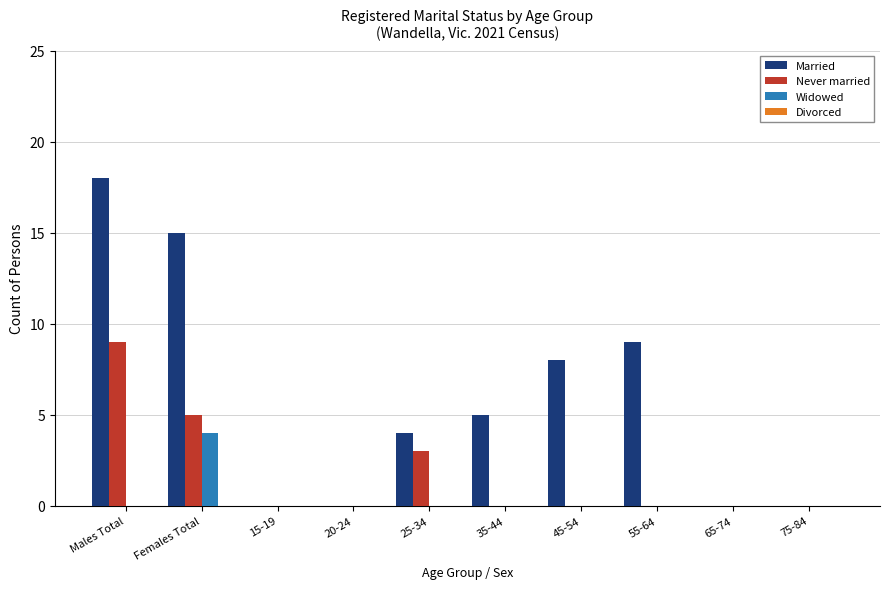

Reading left to right, extract all data points from this chart.

Married: Males Total=18	Females Total=15	15-19=0	20-24=0	25-34=4	35-44=5	45-54=8	55-64=9	65-74=0	75-84=0
Never married: Males Total=9	Females Total=5	15-19=0	20-24=0	25-34=3	35-44=0	45-54=0	55-64=0	65-74=0	75-84=0
Widowed: Males Total=0	Females Total=4	15-19=0	20-24=0	25-34=0	35-44=0	45-54=0	55-64=0	65-74=0	75-84=0